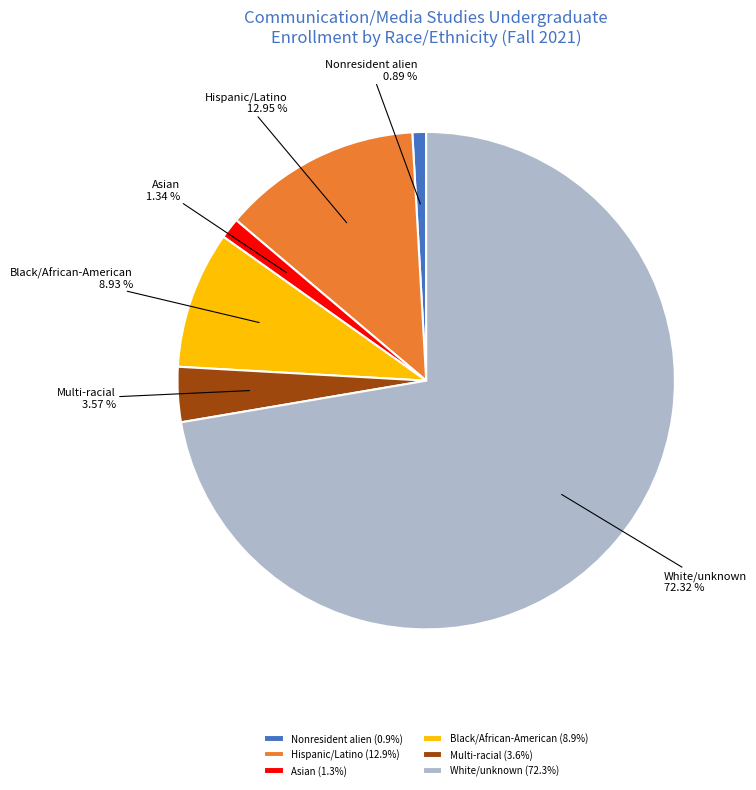

Approximately how many times larger is the value at Multi-racial compared to Asian?

2.7